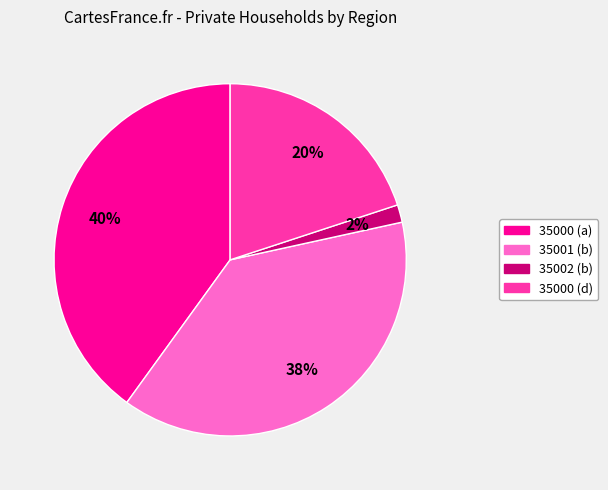

Is the sum of 35000 (a) and 35002 (b) greater than half?

No